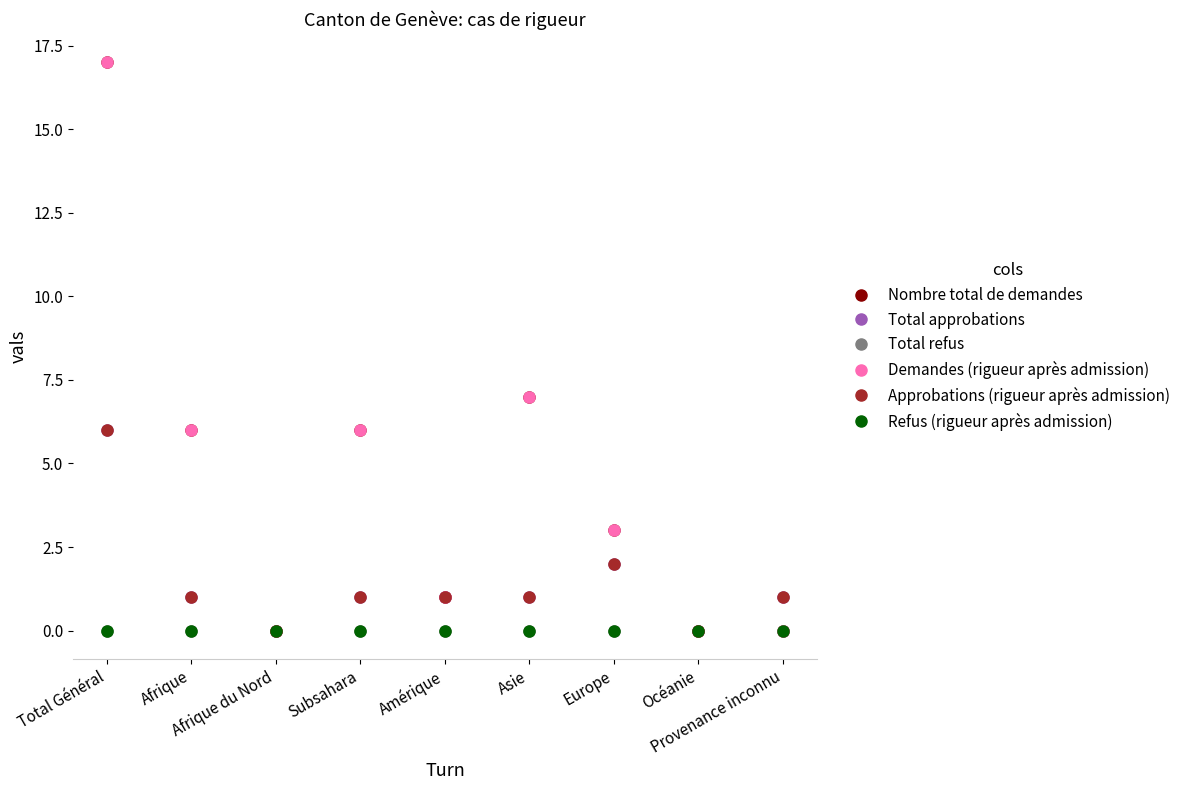

What is the label of the 1st point from the left?

Total Général